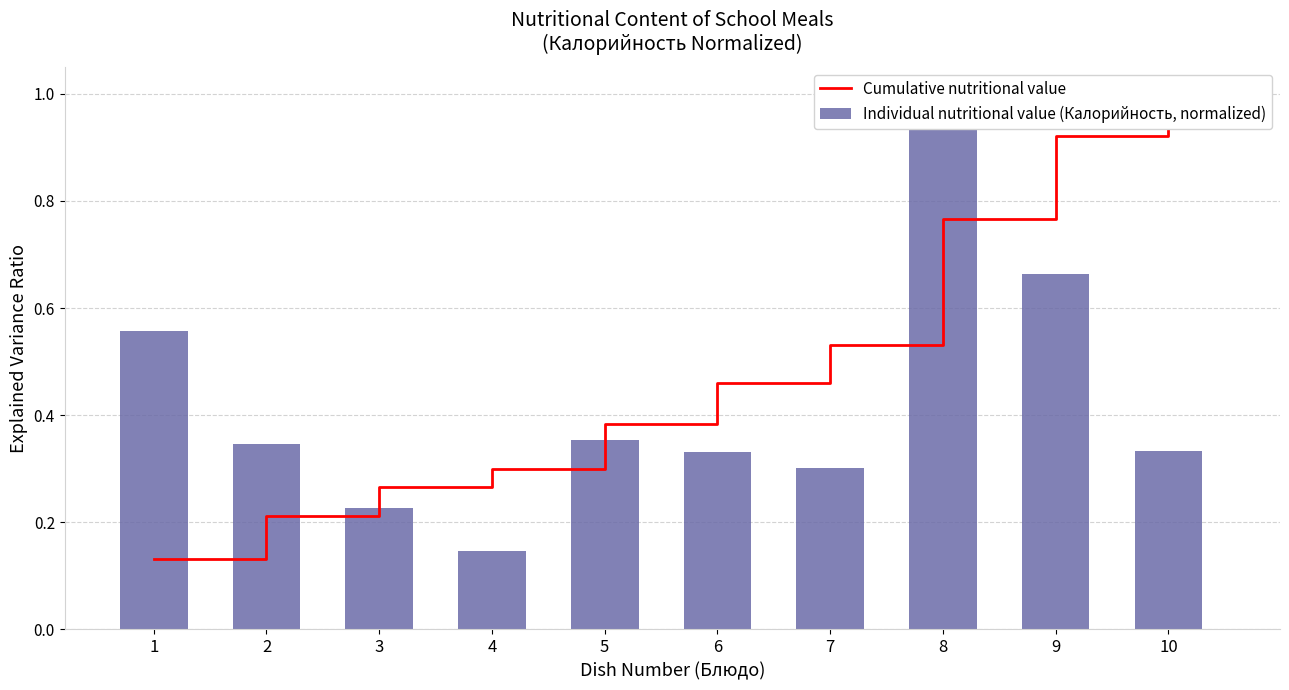

What is the value of the Cumulative nutritional value bar at the 10th from the left?

1.0